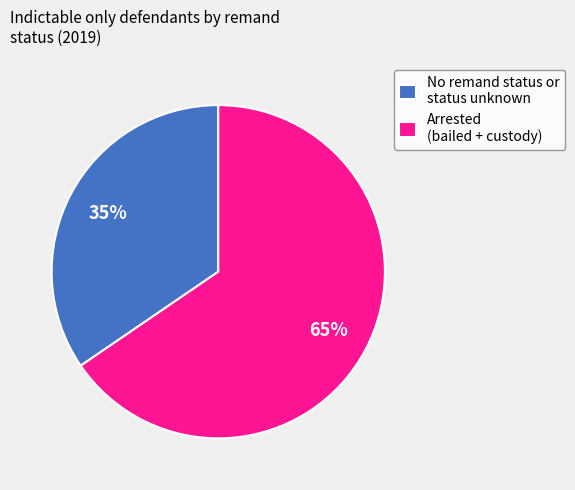

True or false: No remand status or status unknown accounts for 44% of the total.

False